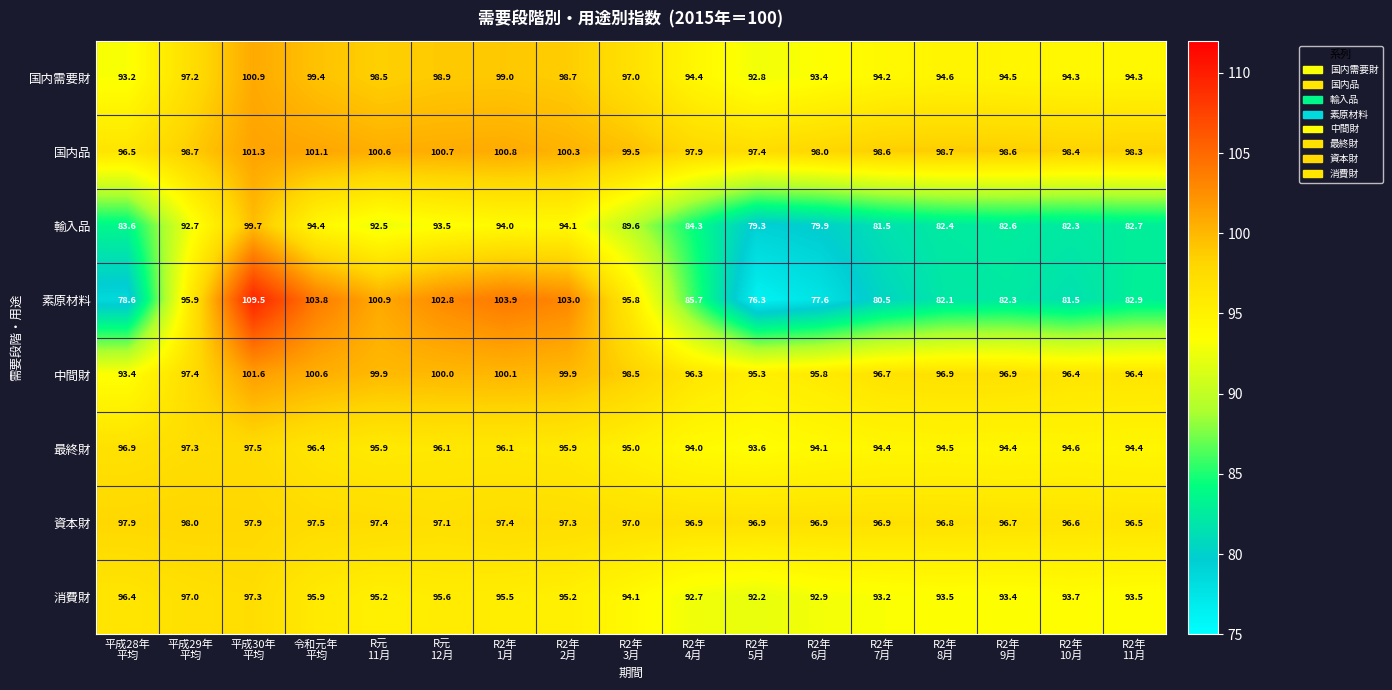

What is the average value of the 素原材料 series?

90.8